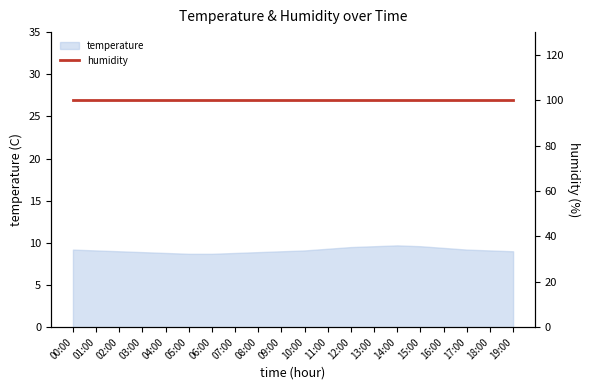

Which category has the lowest value across all series?

05:00